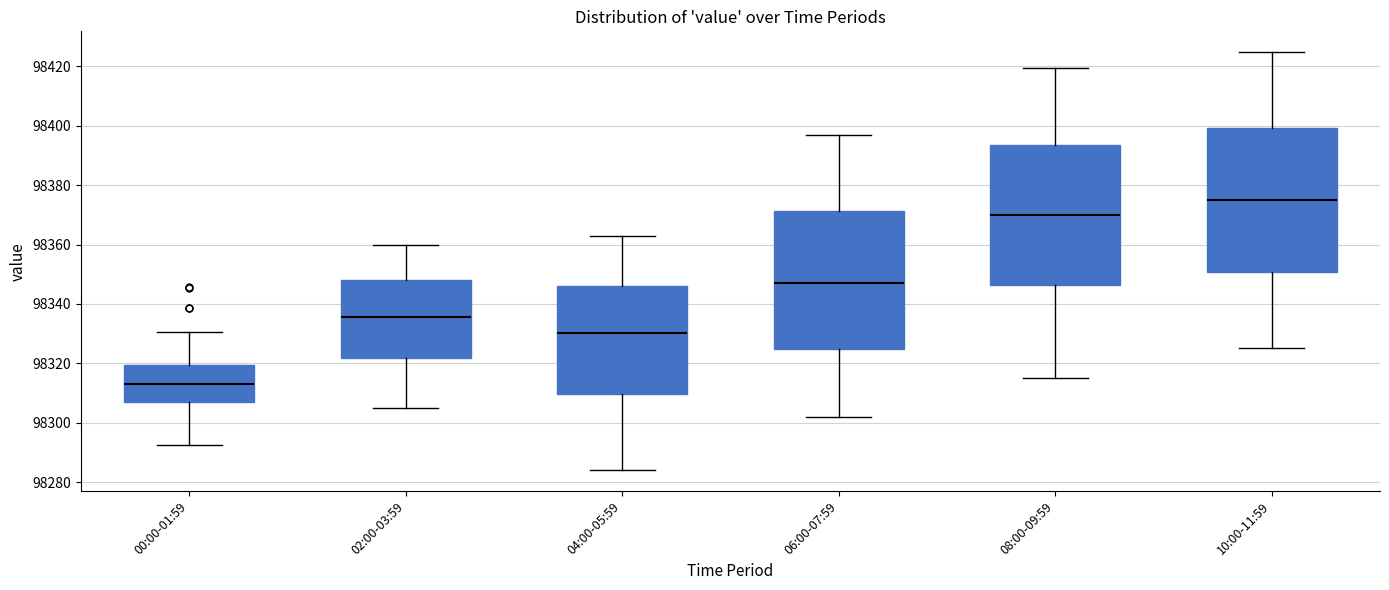

Reading left to right, read every box against the y-axis: the position of its median line, the range the box covers, and the ends of its whiskers. The values are not printed on the chart, so give them approximately, as read against the axis.

00:00-01:59: median 98312, box 98308 to 98320, whiskers 98292 to 98330
02:00-03:59: median 98336, box 98322 to 98348, whiskers 98306 to 98360
04:00-05:59: median 98330, box 98310 to 98346, whiskers 98284 to 98362
06:00-07:59: median 98348, box 98324 to 98372, whiskers 98302 to 98398
08:00-09:59: median 98370, box 98346 to 98394, whiskers 98316 to 98420
10:00-11:59: median 98374, box 98350 to 98400, whiskers 98326 to 98424